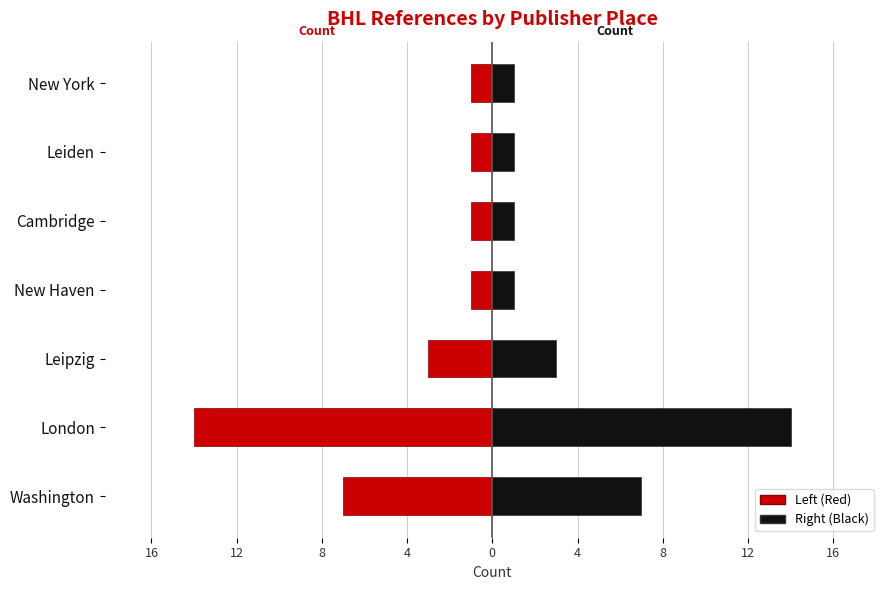

Rank the series at New York from highest to lowest value.

Right (Black), Left (Red)